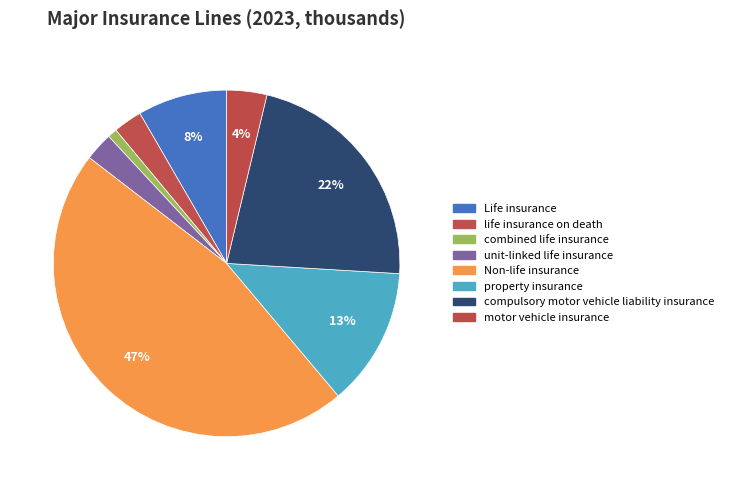

Count the number of slices in the pie.

8